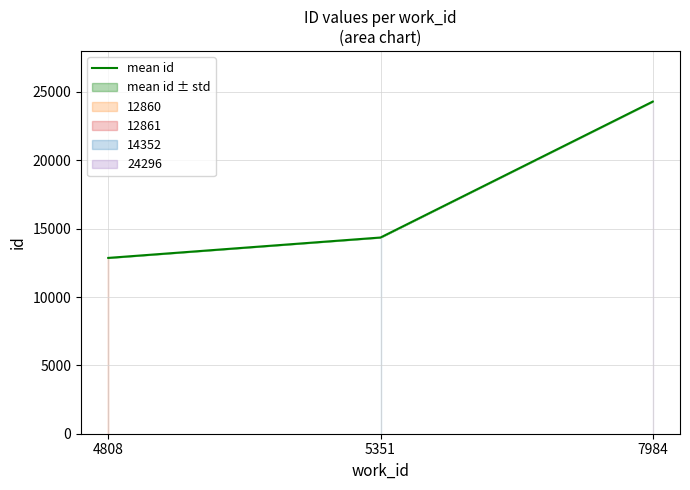

How many lines are shown in the chart?

1